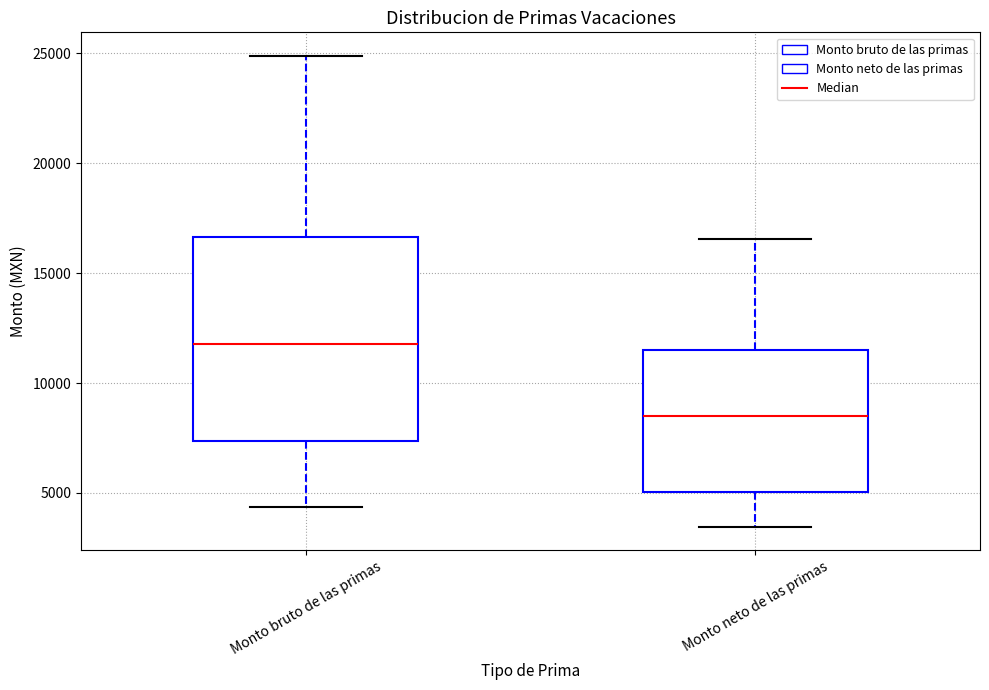

Reading left to right, transcribe this box plot: for each box, give where its median line is, the range the box spans, and where its two whiskers end, as read against the y-axis. The values are not printed on the chart, so give them approximately, as read against the axis.

Monto bruto de las primas: median 12000, box 7500 to 16500, whiskers 4500 to 25000
Monto neto de las primas: median 8500, box 5000 to 11500, whiskers 3500 to 16500